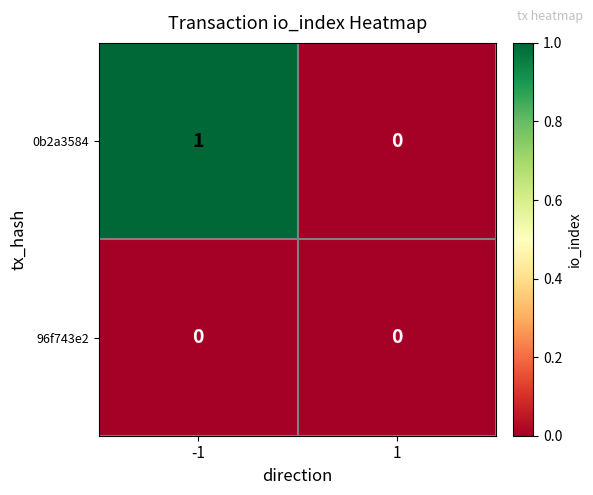

Reading left to right, transcribe all the data shown in this chart.

0b2a3584: 1	0
96f743e2: 0	0